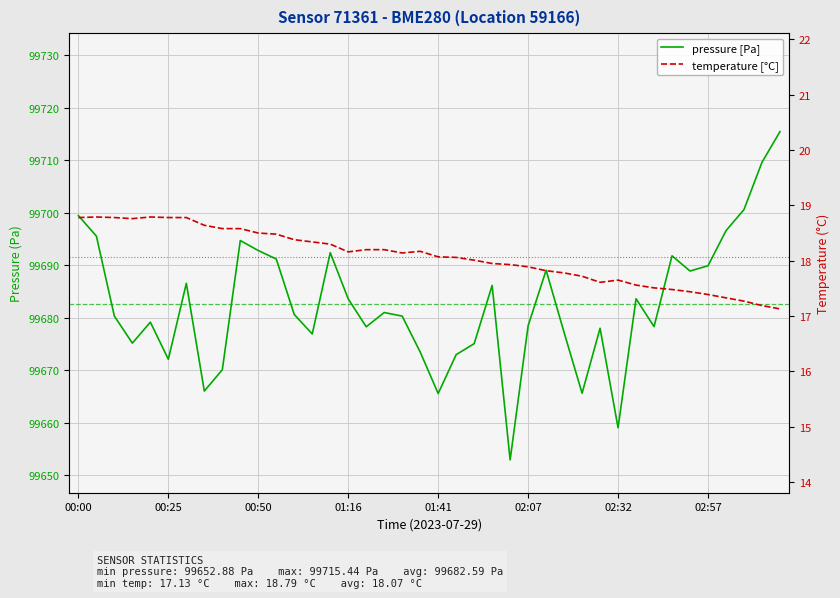

What is the difference between the pressure [Pa] values at 14 and 39?

23.1